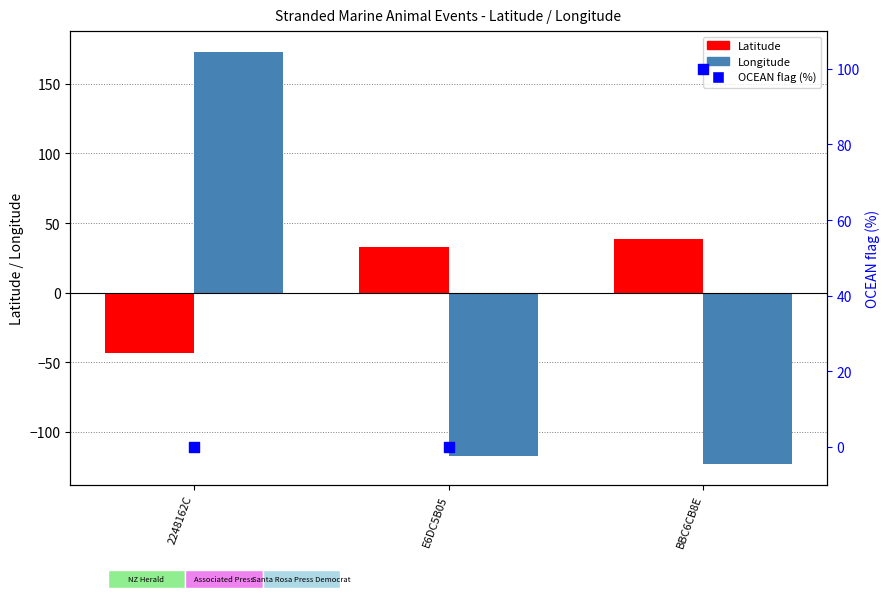

Which series has the largest total across all categories?

OCEAN flag (%)